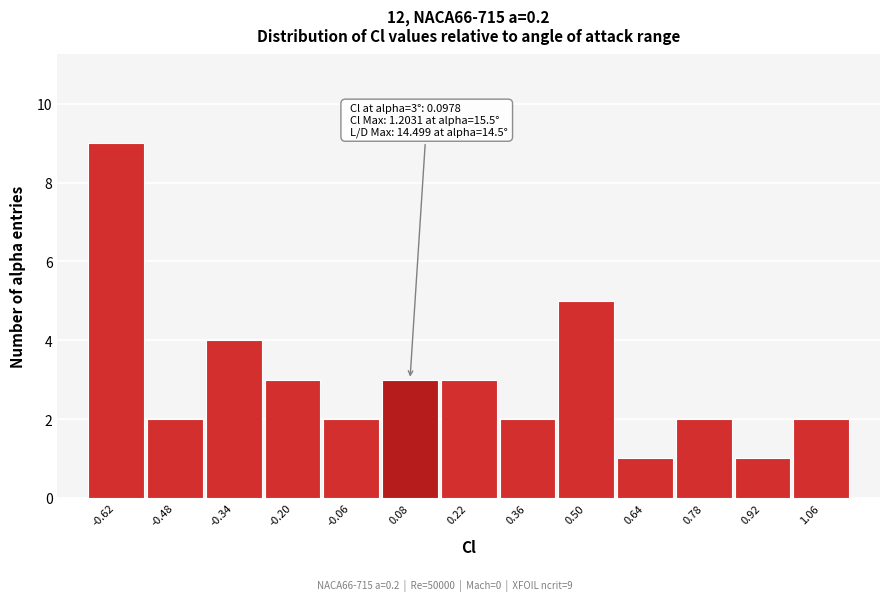

Reading left to right, list all the values displayed in this chart.

9	2	4	3	2	3	3	2	5	1	2	1	2